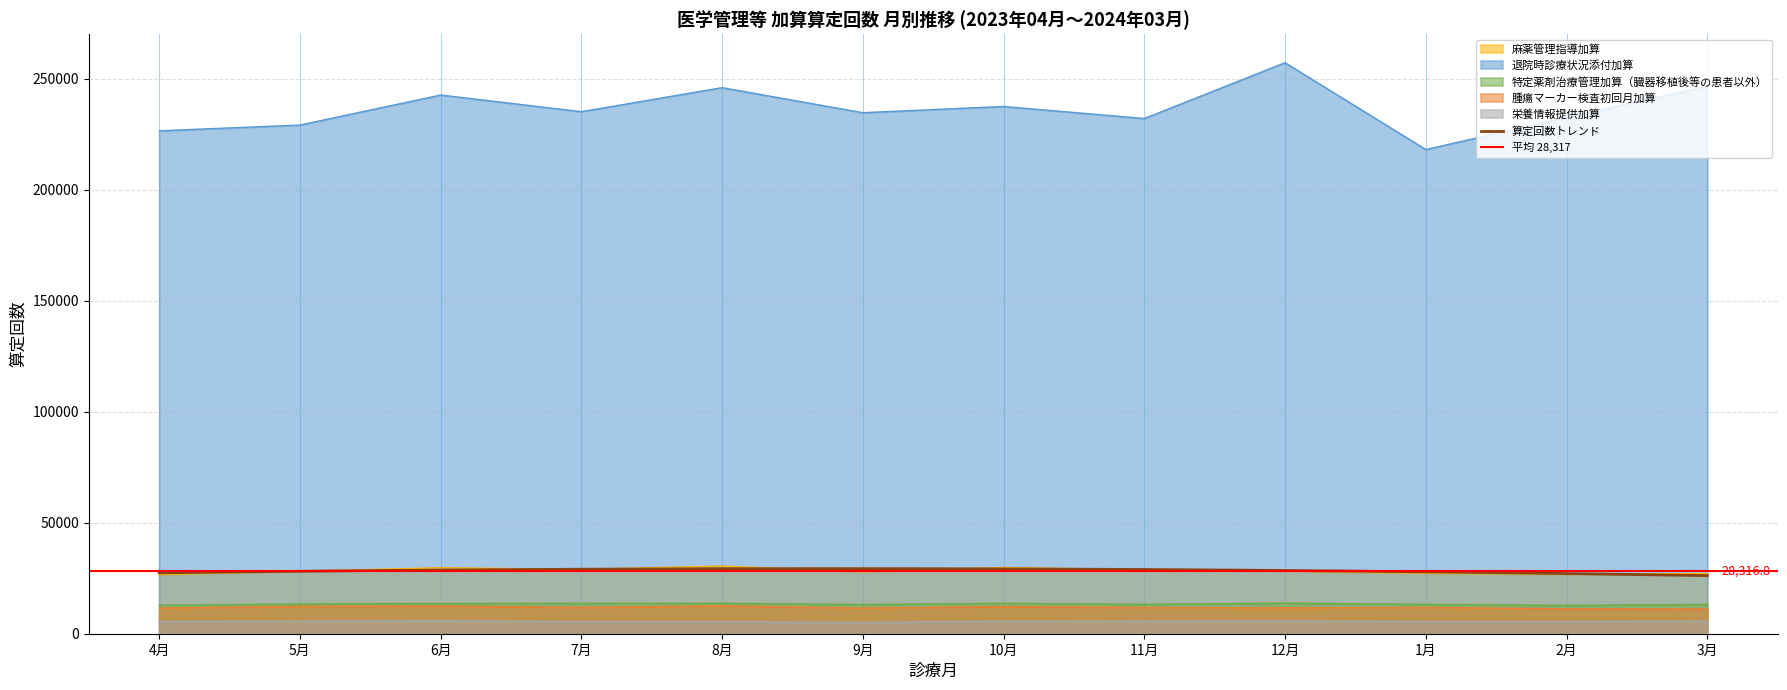

What is the sum of all 特定薬剤治療管理加算（臓器移植後等の患者以外） values?

160415